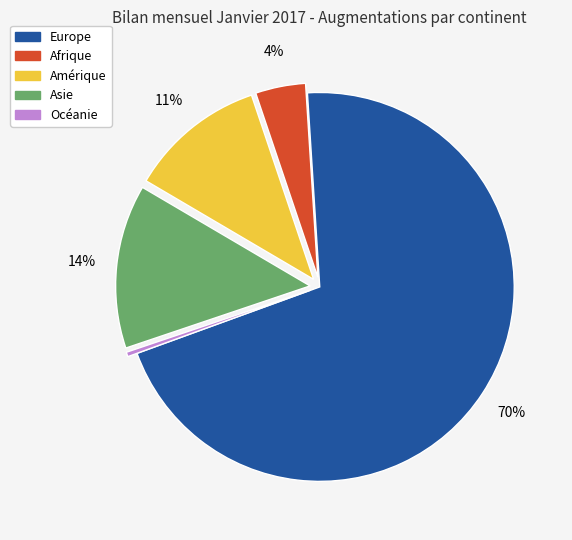

How many slices are in this pie chart?

5